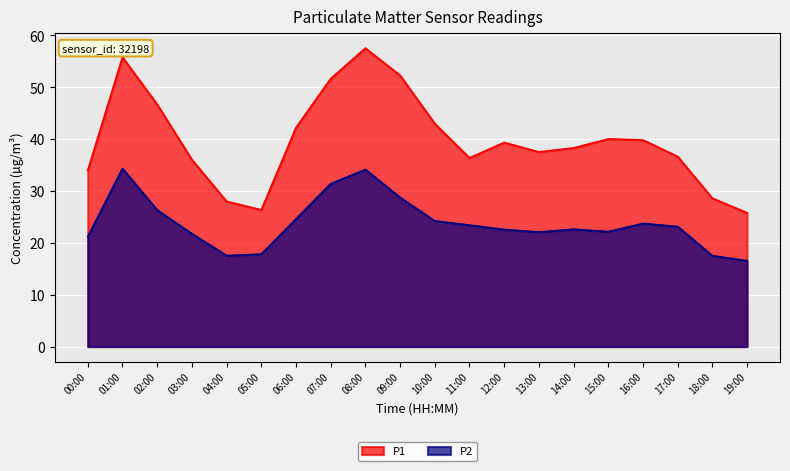

Reading left to right, what are all the values shown in this chart?

P1: 00:00=34.0	01:00=55.8	02:00=46.7	03:00=36.0	04:00=28.0	05:00=26.4	06:00=42.2	07:00=51.6	08:00=57.5	09:00=52.3	10:00=43.0	11:00=36.4	12:00=39.4	13:00=37.5	14:00=38.3	15:00=40.0	16:00=39.8	17:00=36.6	18:00=28.6	19:00=25.8
P2: 00:00=21.2	01:00=34.3	02:00=26.3	03:00=21.8	04:00=17.6	05:00=17.8	06:00=24.6	07:00=31.4	08:00=34.1	09:00=28.8	10:00=24.2	11:00=23.4	12:00=22.6	13:00=22.1	14:00=22.6	15:00=22.2	16:00=23.7	17:00=23.1	18:00=17.5	19:00=16.6